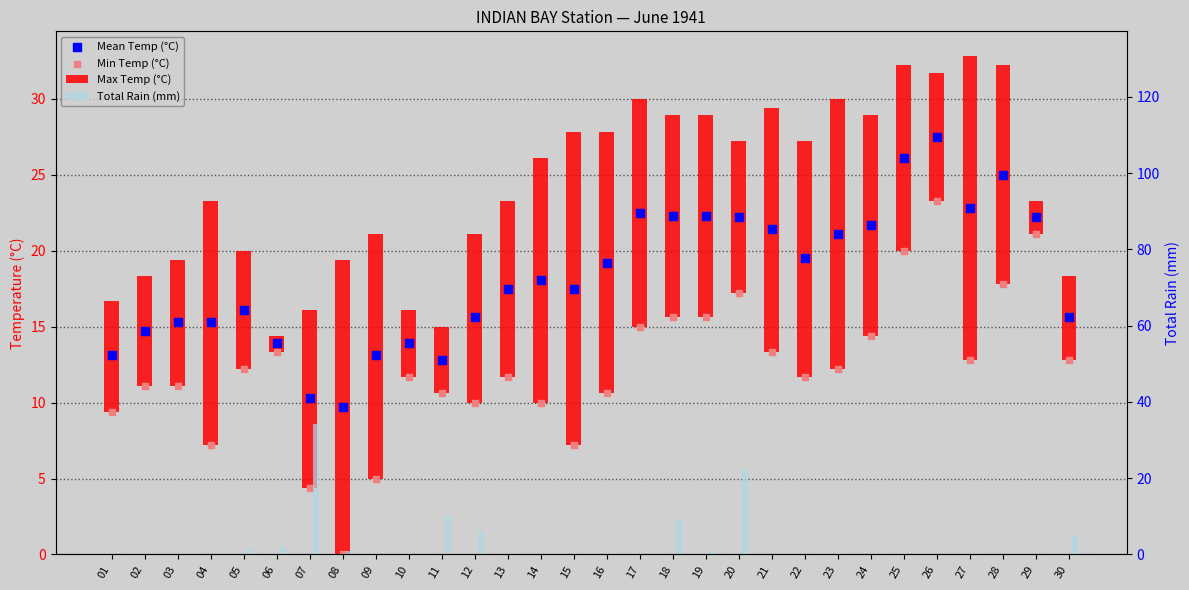

Which series reaches the minimum Y coordinate?

Min Temp (°C)